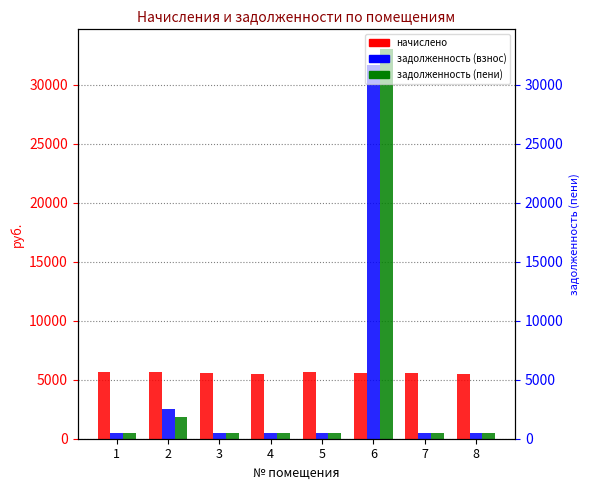

What are all the series names shown in the legend?

начислено, задолженность (взнос), задолженность (пени)